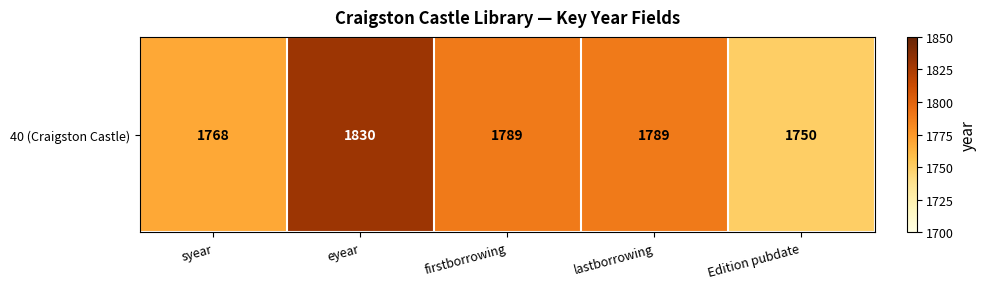

Read the value at eyear.

1830